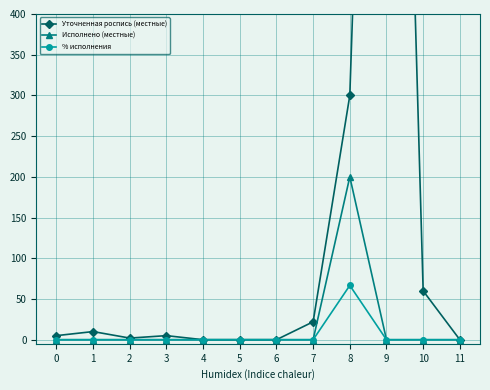

Is it true that Исполнено (местные) equals 100.0 at 9?

False